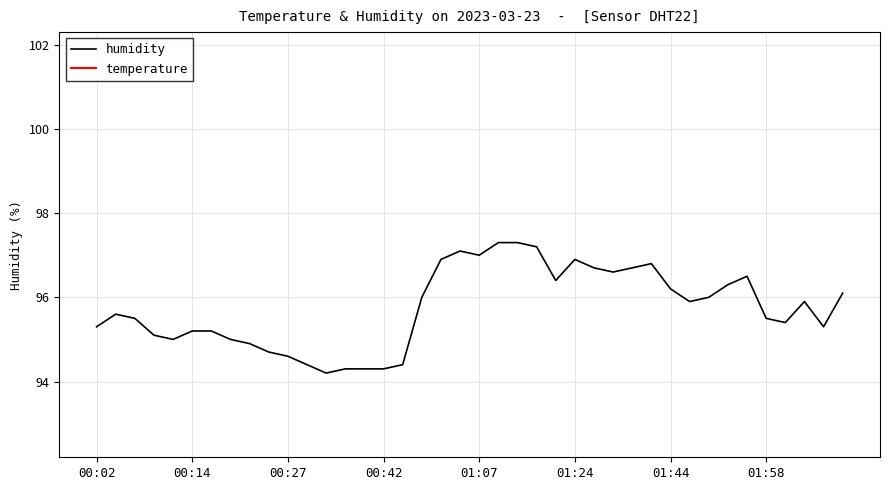

Is it true that the value at 00:40 is 29.5?

False